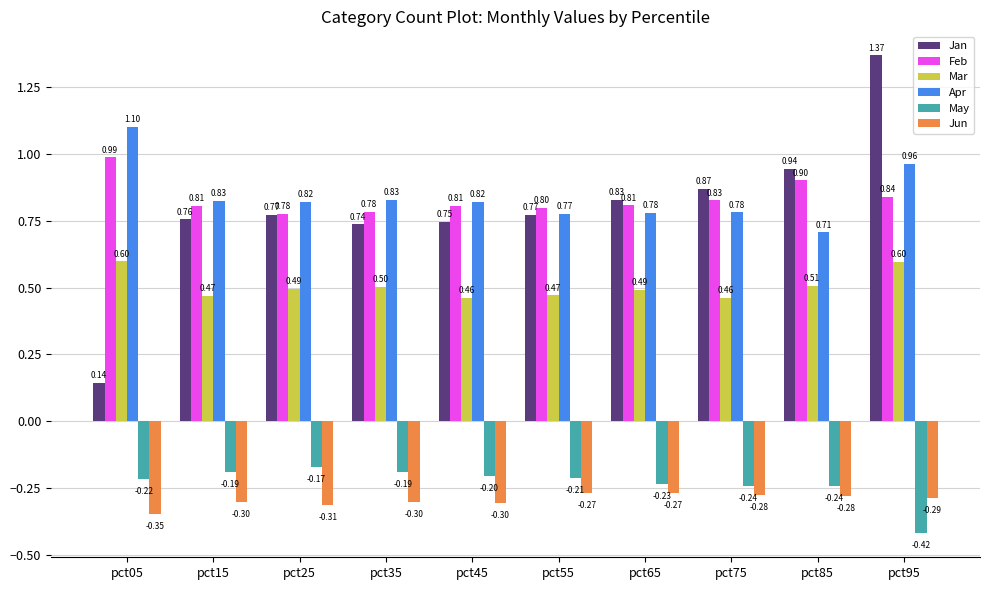

At pct65, list the series in order from smallest to largest.

Jun, May, Mar, Apr, Feb, Jan